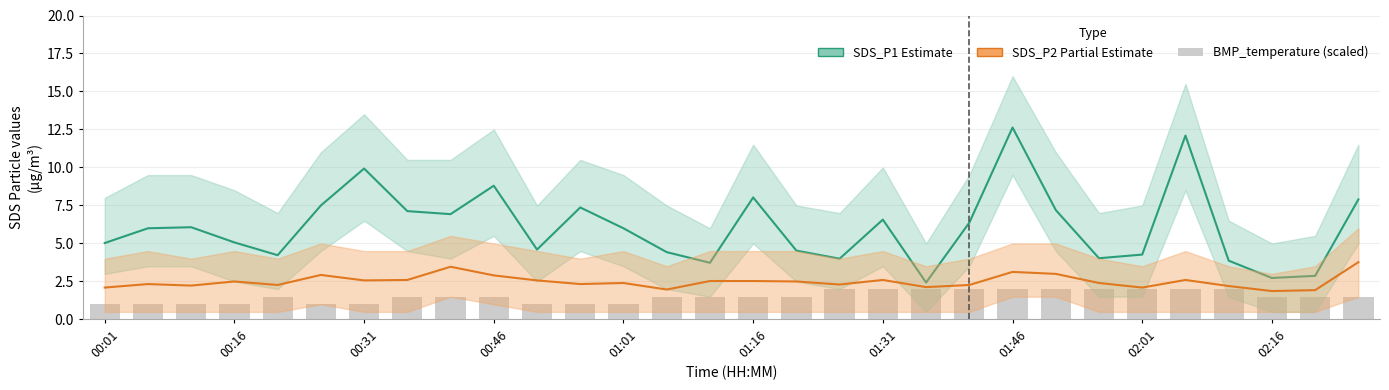

Read the SDS_P1 value at 25.

12.1